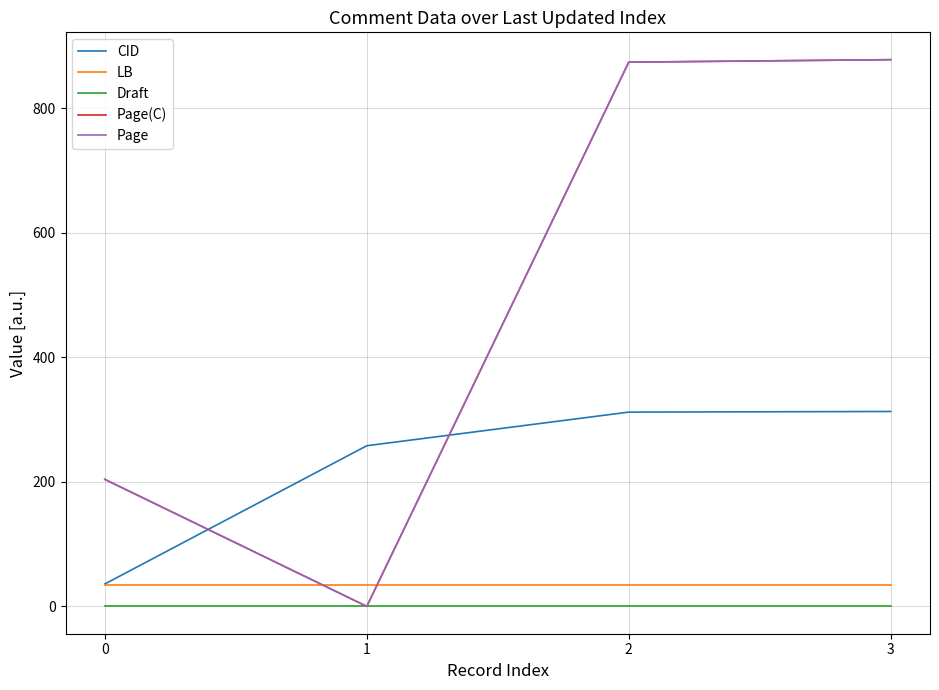

How many interior local valleys does the Page(C) series have?

1